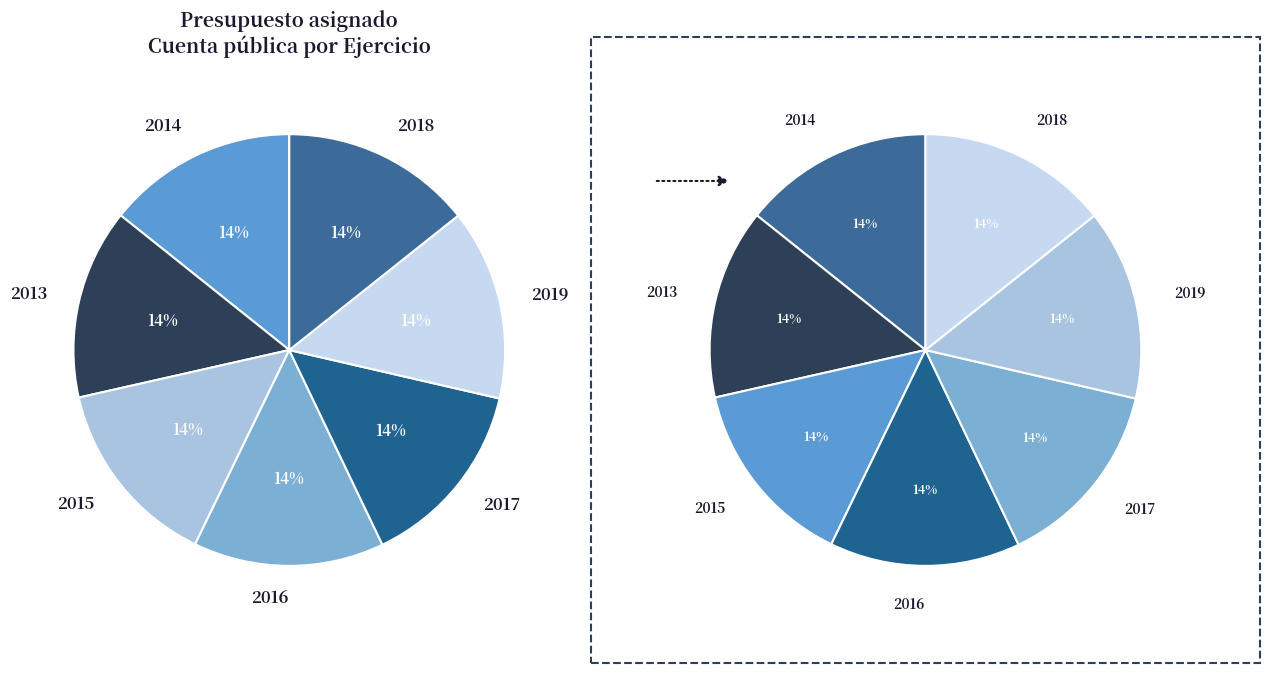

Is there a majority slice in this chart?

No